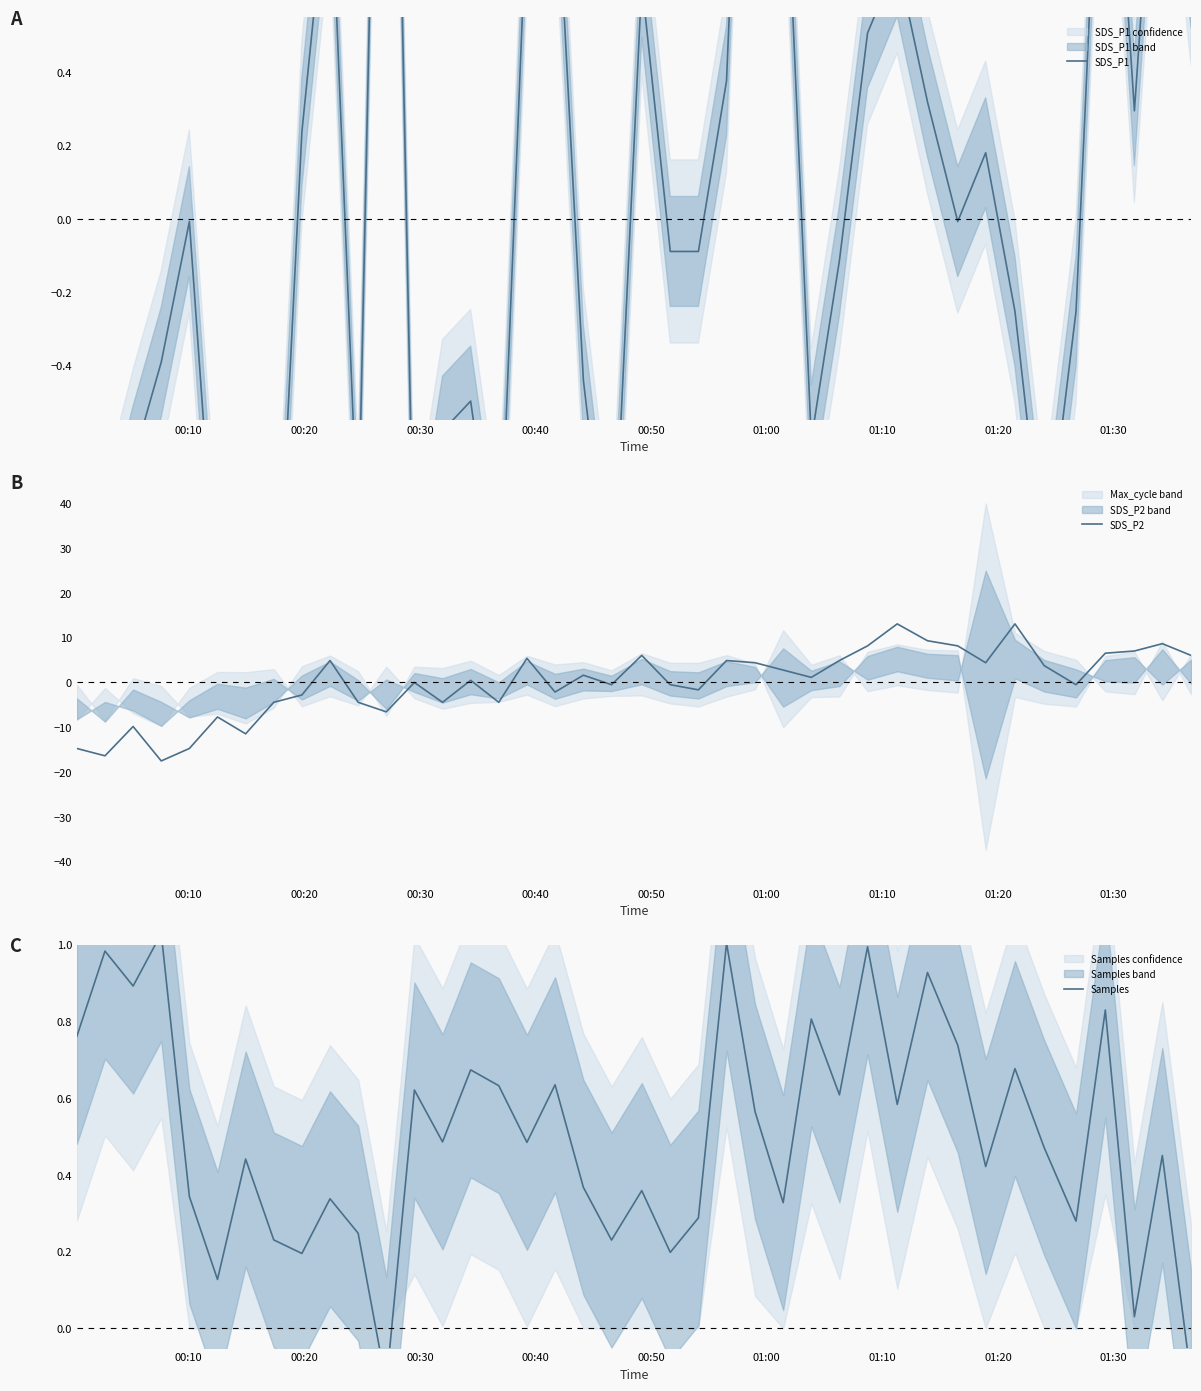

What is the highest value of the SDS_P2 series?

13.1